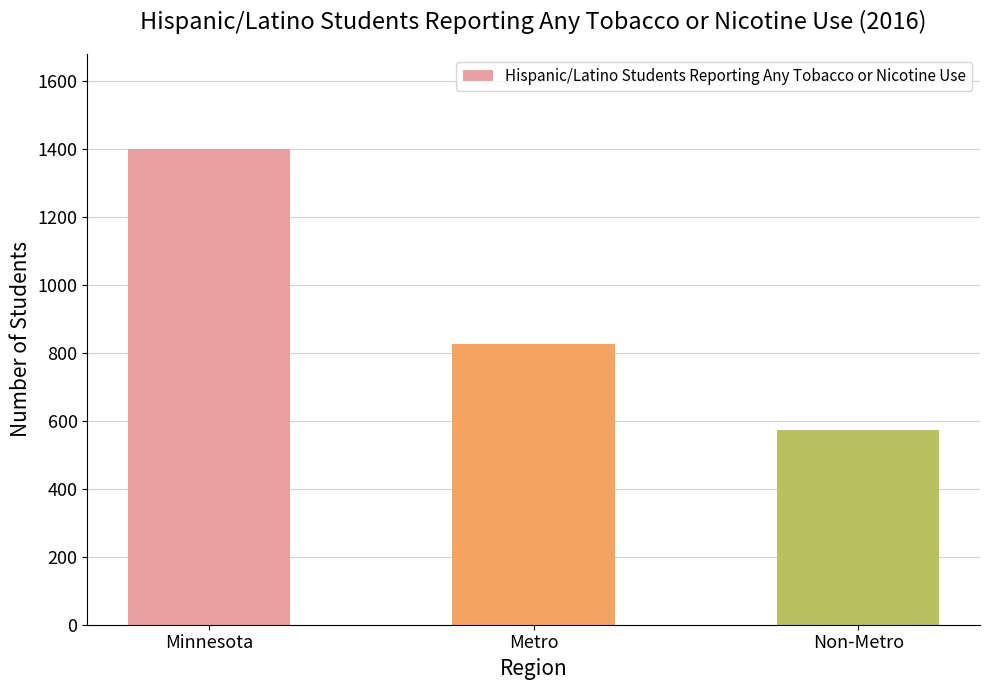

Reading right to left, what are all the values shown in this chart?

573	826	1399